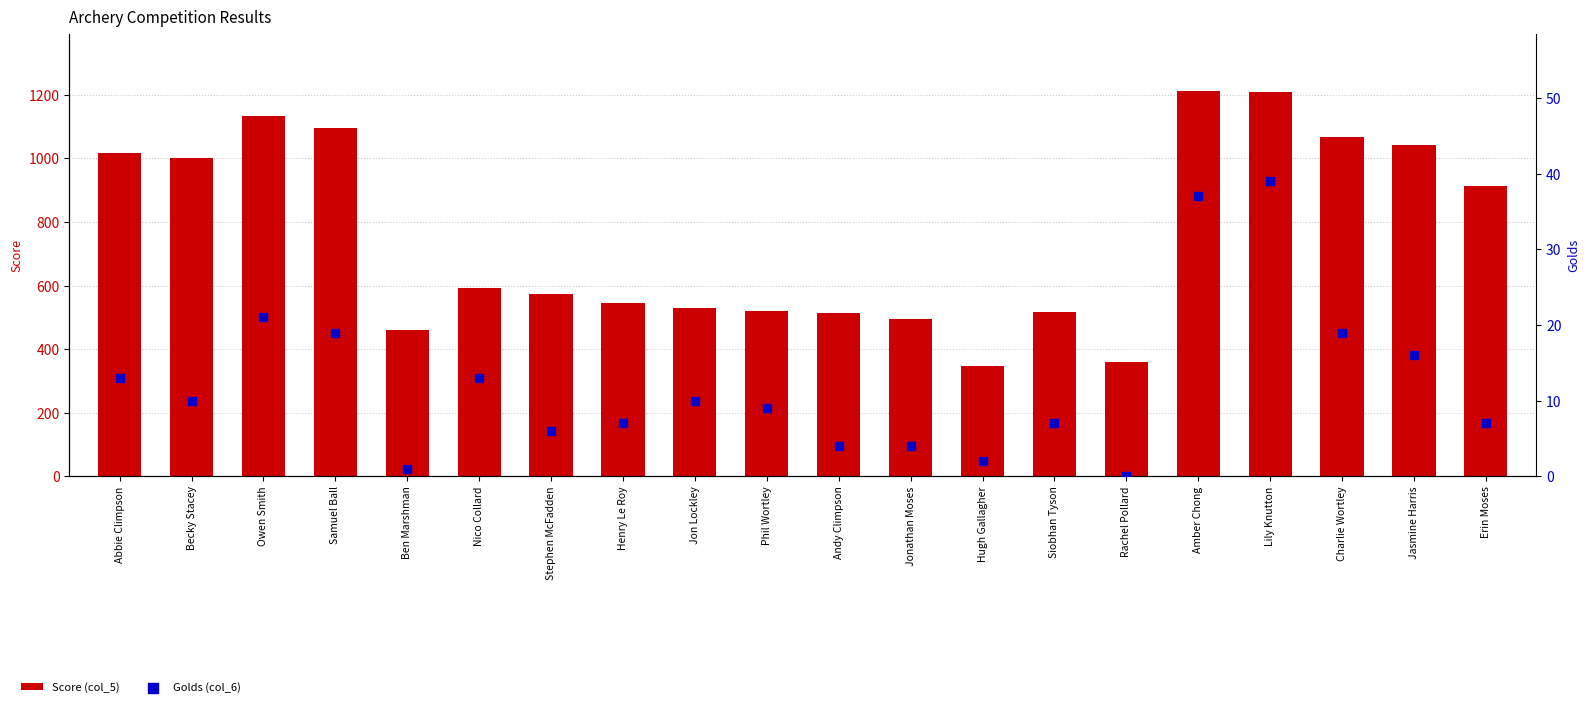

Which series has the widest spread of Y values?

Score (col_5)